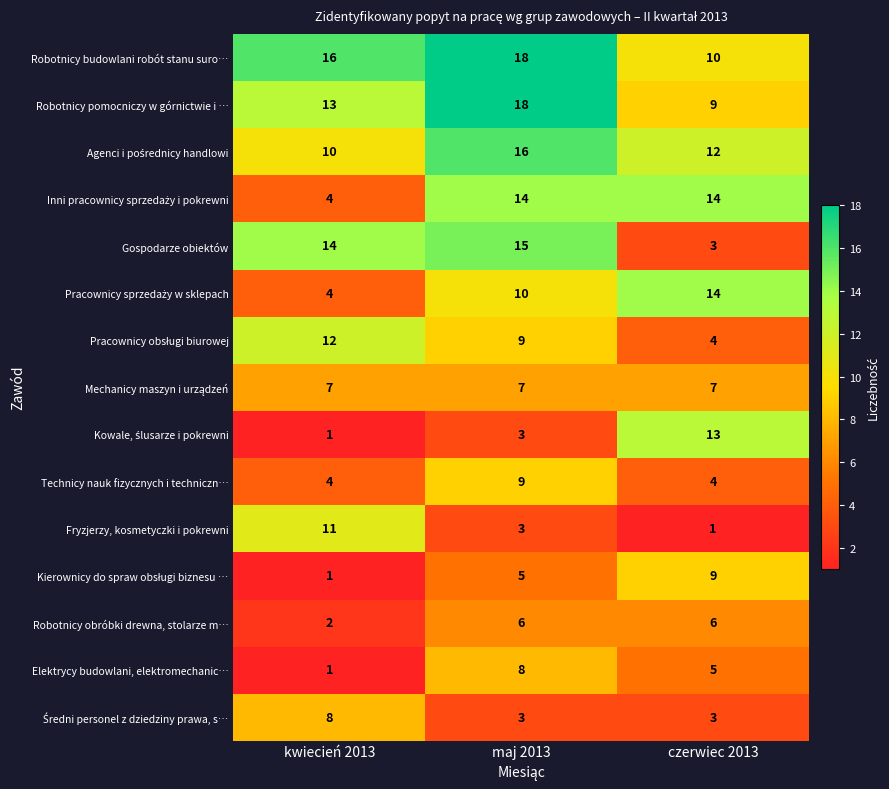

What is the spread (max minus min) of values at kwiecień 2013?

15